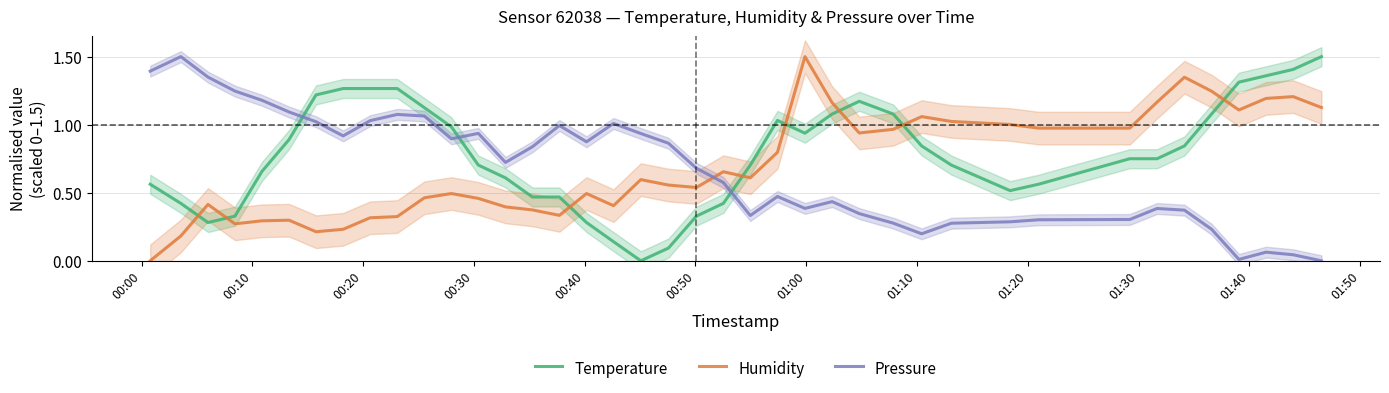

Count the number of categories in the chart.

40